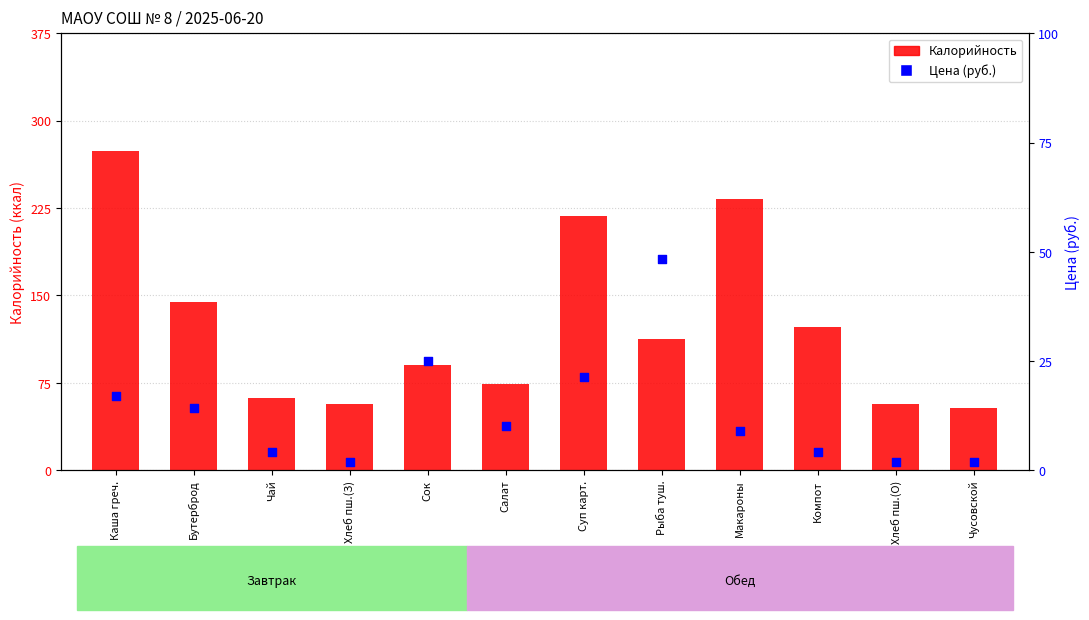

Which series contains the highest Y value?

Калорийность